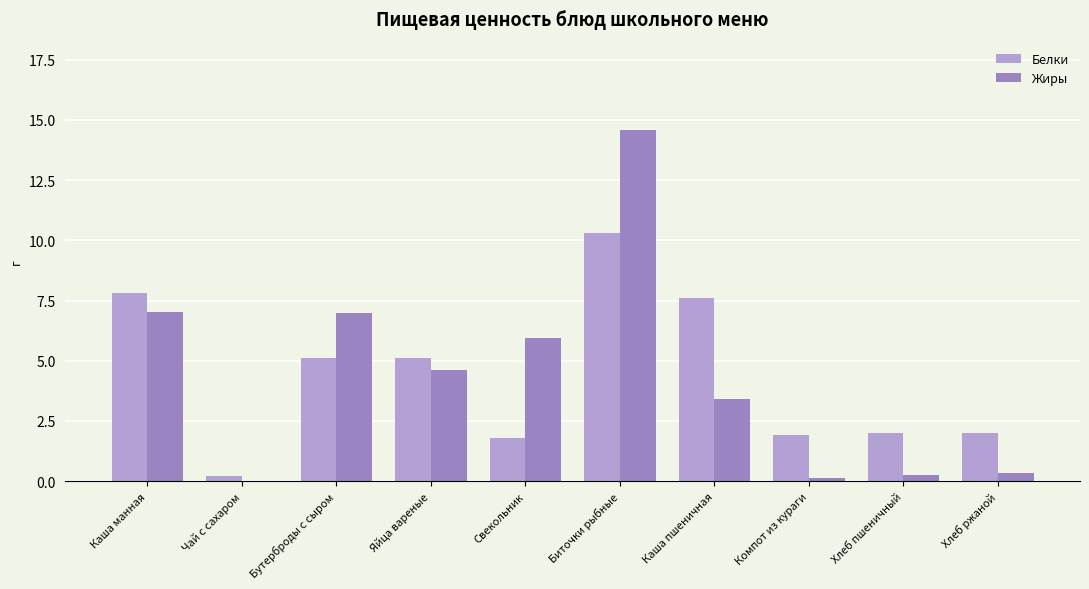

Is the value of Жиры at Свекольник greater than the value of Белки at Каша пшеничная?

No